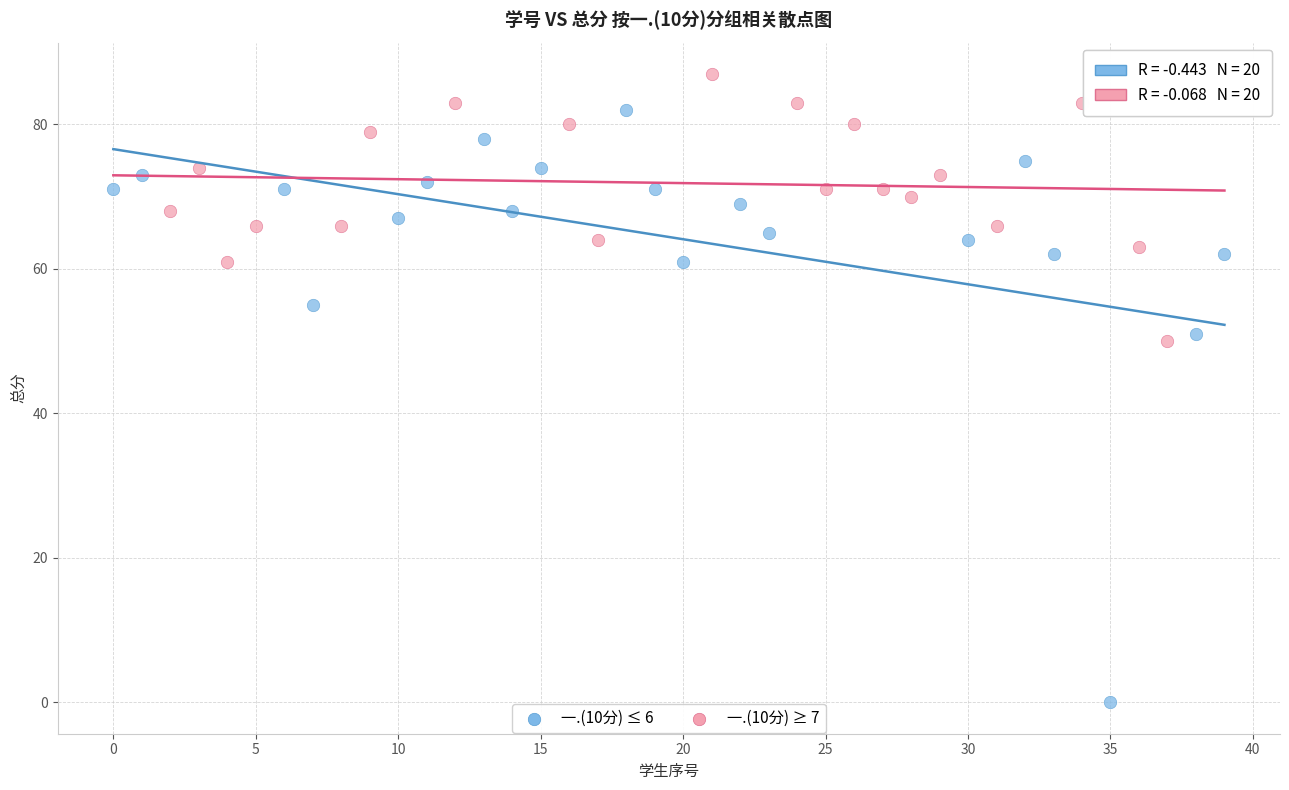

Which series has the largest Y range (max minus min)?

一.(10分) ≤ 6